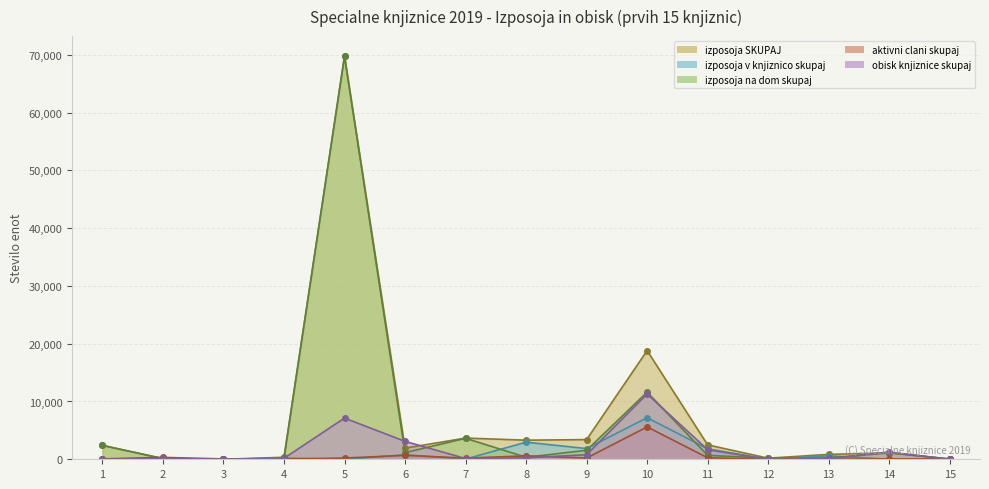

Reading left to right, transcribe all the data shown in this chart.

izposoja SKUPAJ: 2403	120	0	349	69747	1920	3670	3305	3408	18810	2490	188	845	1119	46
izposoja v knjiznico skupaj: 0	0	0	210	0	770	40	2956	1855	7193	1818	0	609	0	0
izposoja na dom skupaj: 2403	120	0	139	69747	1150	3630	349	1553	11617	672	188	236	1119	46
aktivni clani skupaj: 69	324	62	30	212	680	203	592	215	5602	258	0	20	63	45
obisk knjiznice skupaj: 0	150	0	168	7133	3100	130	250	789	11307	1655	0	112	1245	1